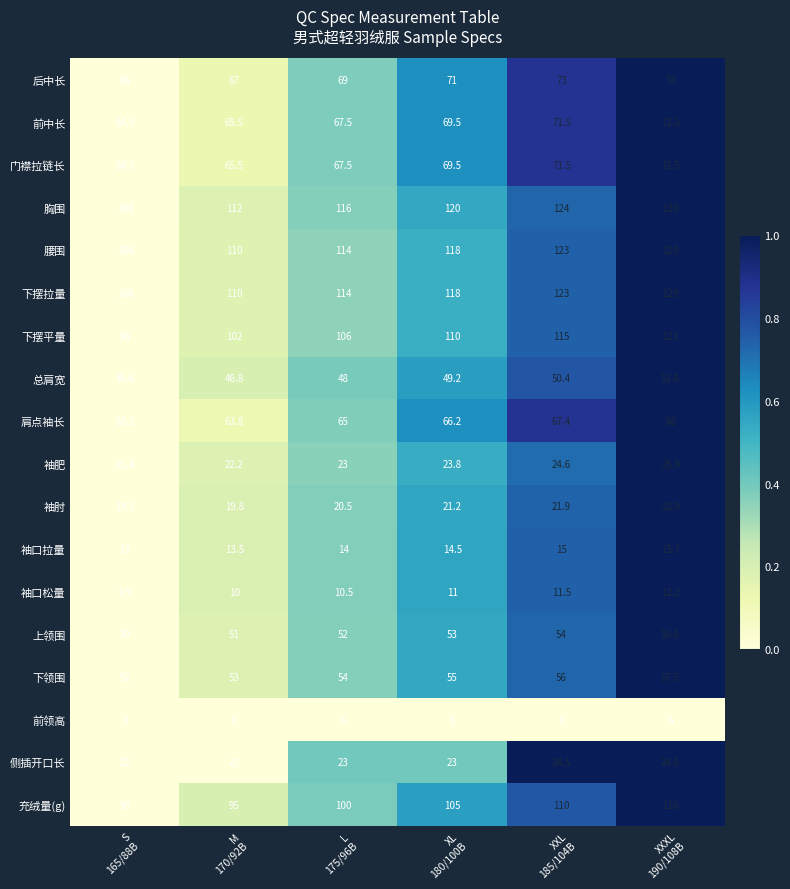

Which series has the widest spread of values?

充绒量(g)